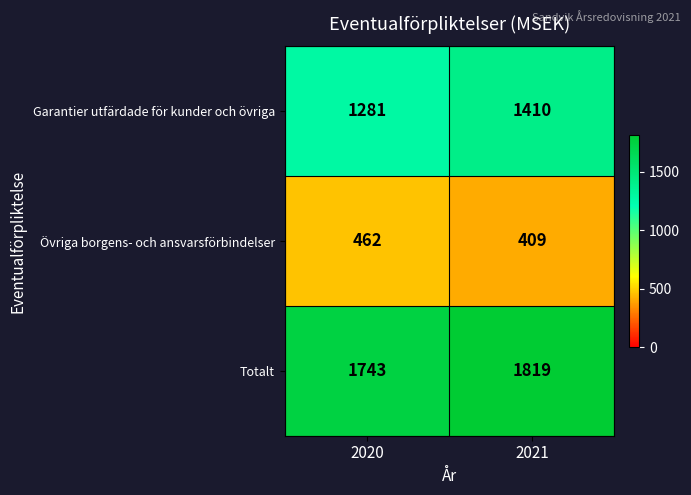

Reading left to right, transcribe all the data shown in this chart.

Garantier utfärdade för kunder och övriga: 1281	1410
Övriga borgens- och ansvarsförbindelser: 462	409
Totalt: 1743	1819